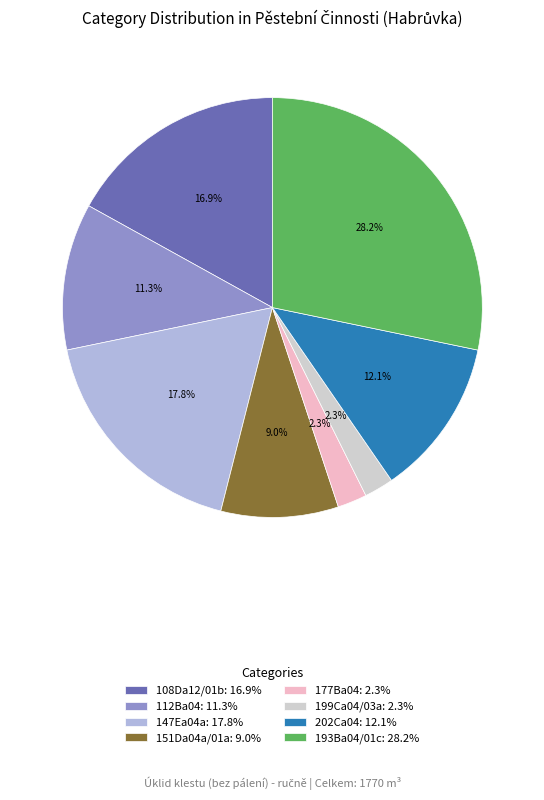

Which has a higher value, 193Ba04/01c: 28.2% or 147Ea04a: 17.8%?

193Ba04/01c: 28.2%